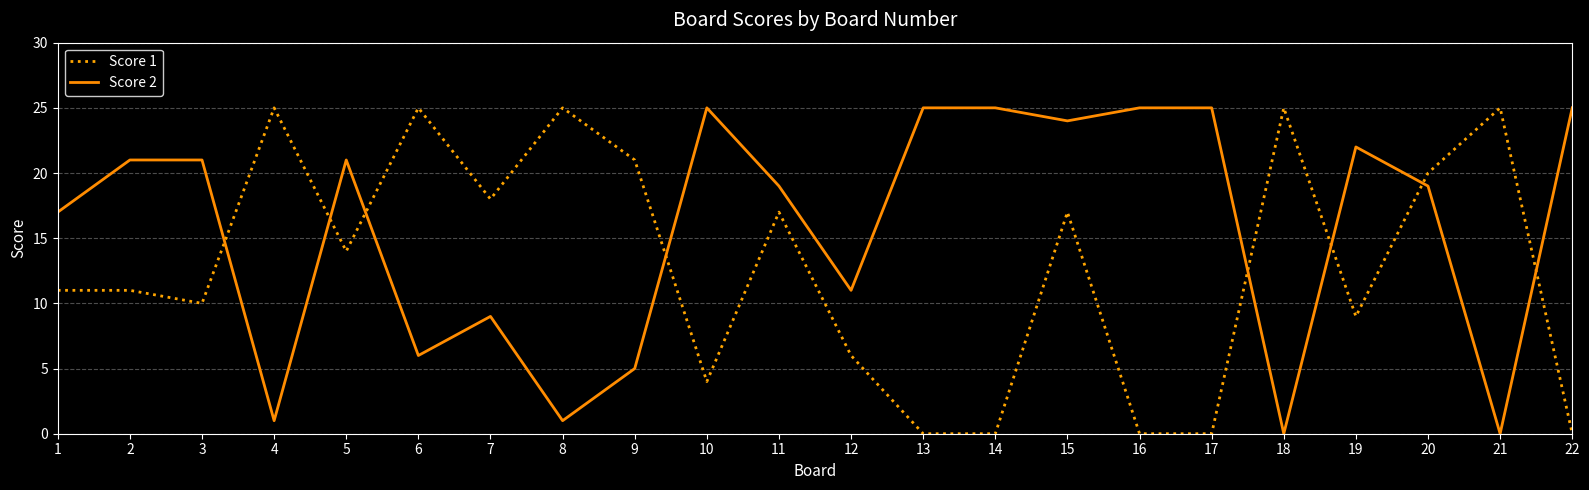

What is the difference between the highest and lowest values at 5?

7